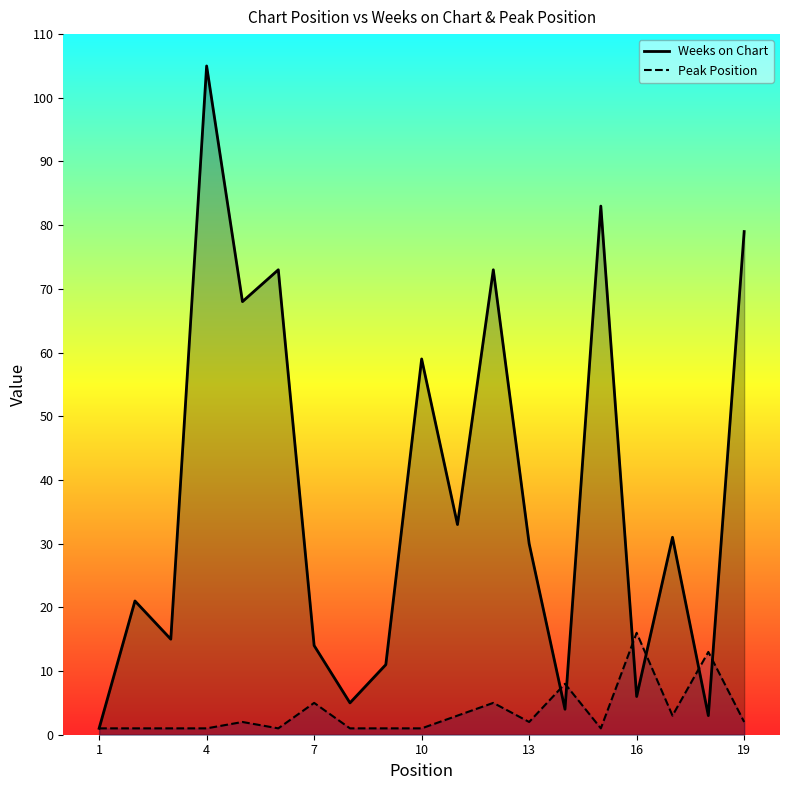

What are all the series names shown in the legend?

Weeks on Chart, Peak Position